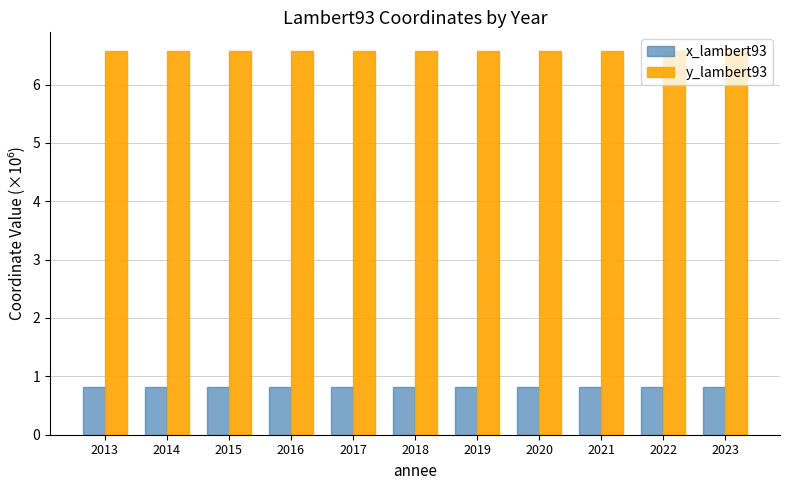

Rank the series by their maximum value, from highest to lowest.

y_lambert93, x_lambert93